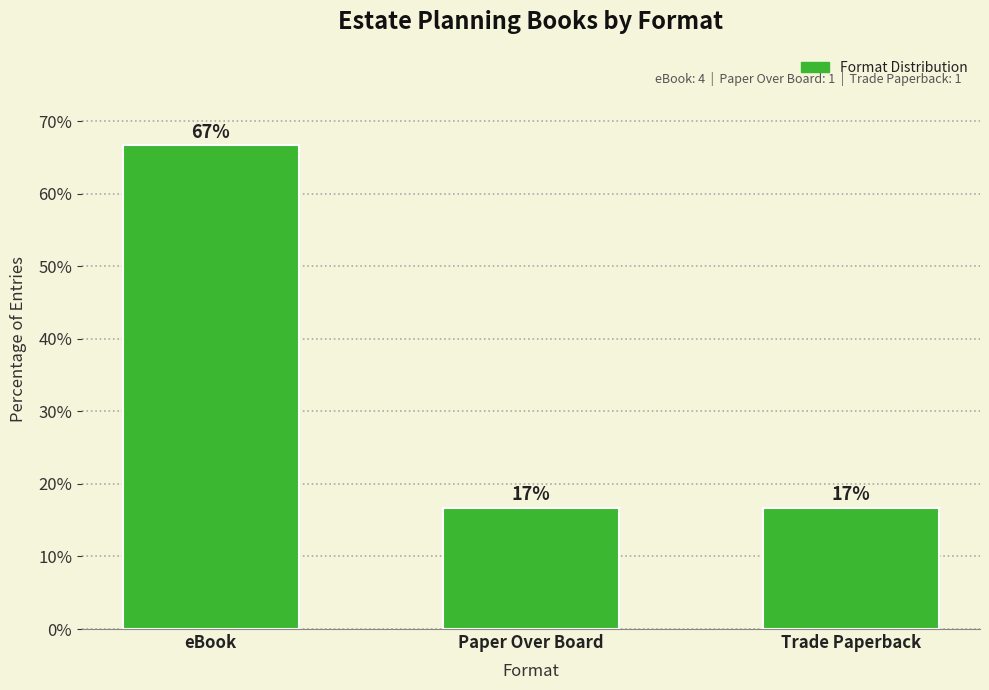

Rank the categories by value from highest to lowest.

eBook, Paper Over Board, Trade Paperback